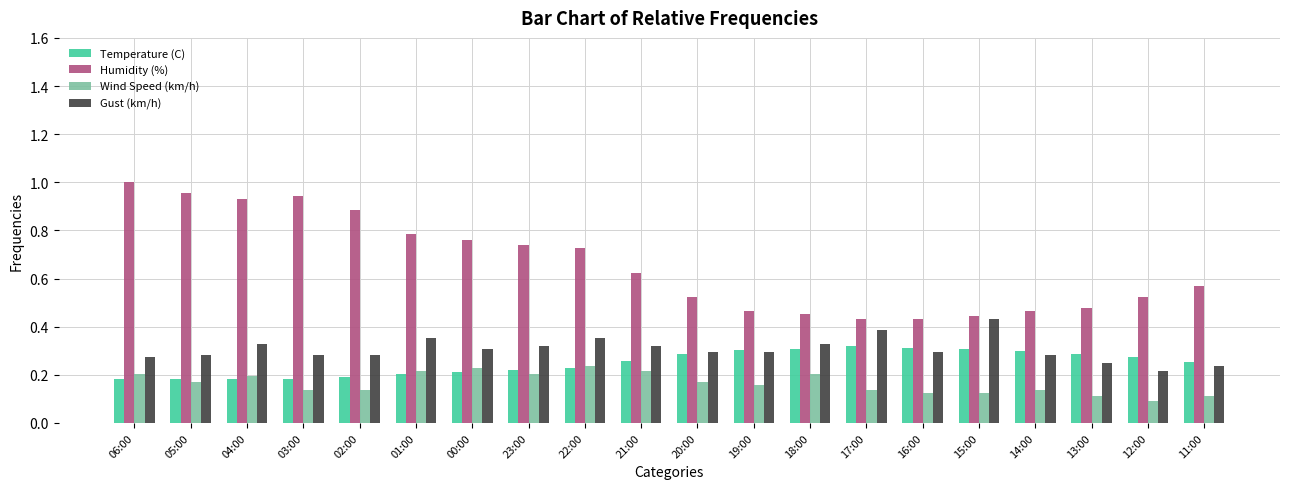

Which series has the largest range (max minus min)?

Humidity (%)